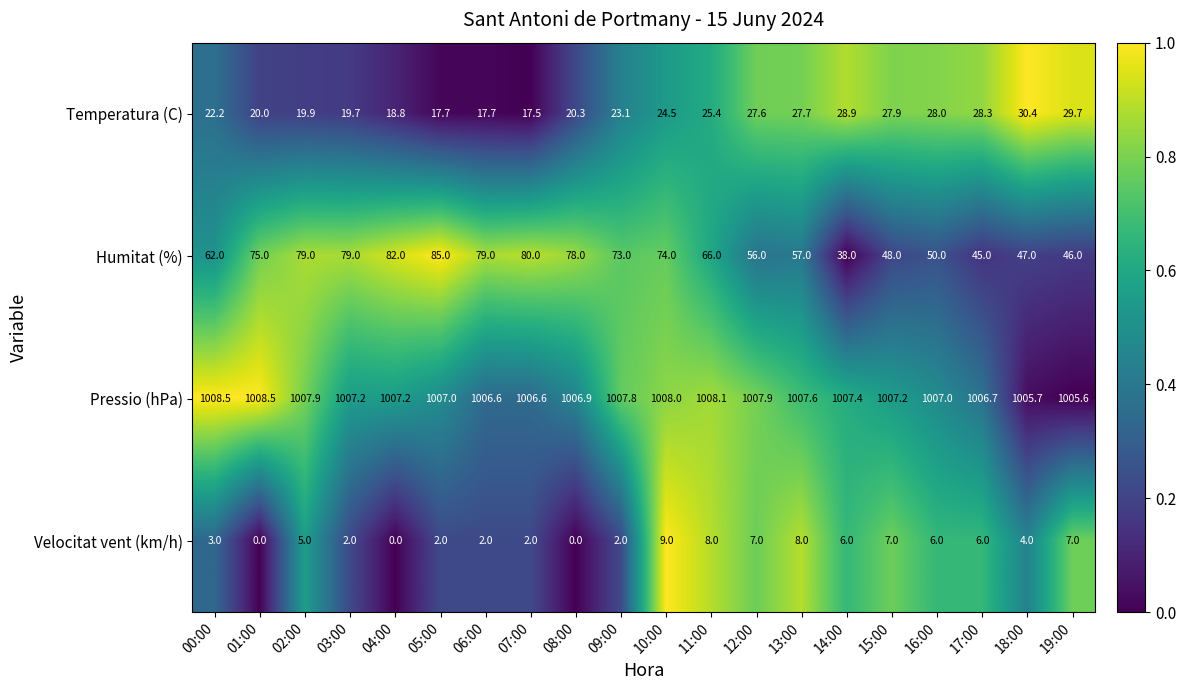

What is the difference between the highest and lowest values at 07:00?

1004.6